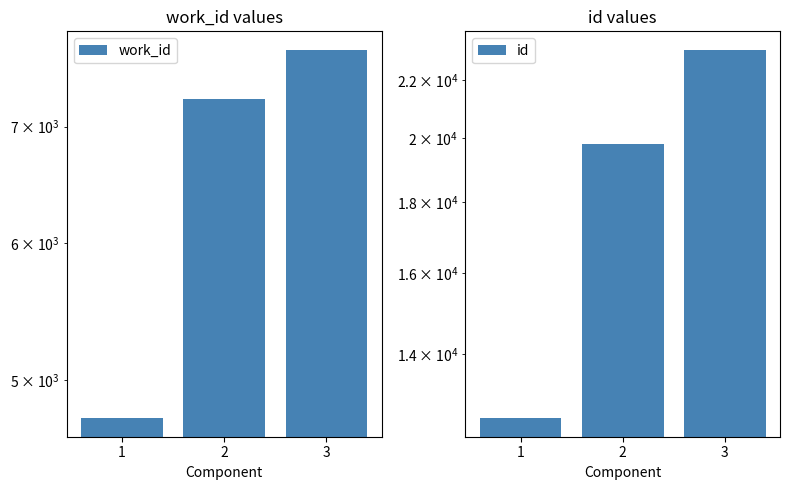

How many data points does each series have?

3